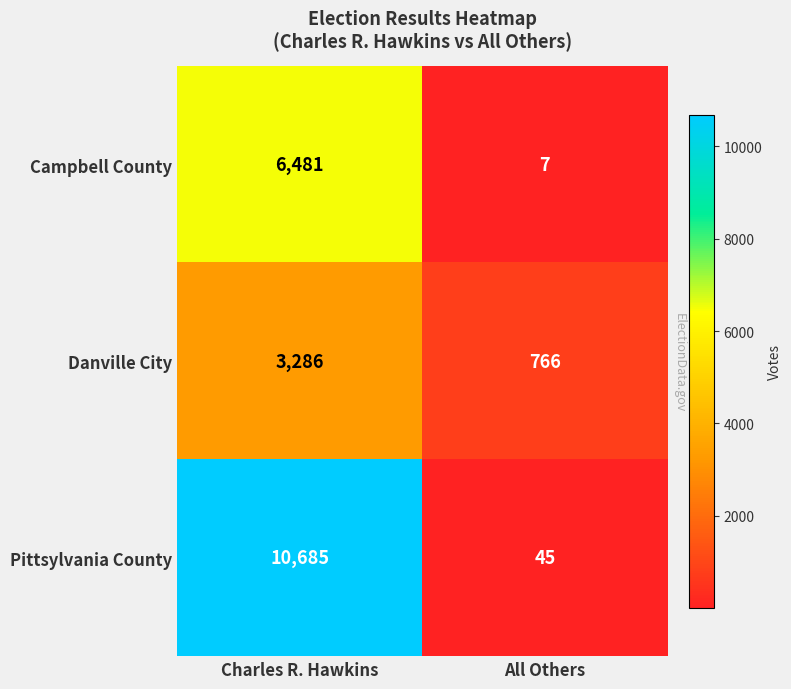

What is the average value of the Danville City series?

2026